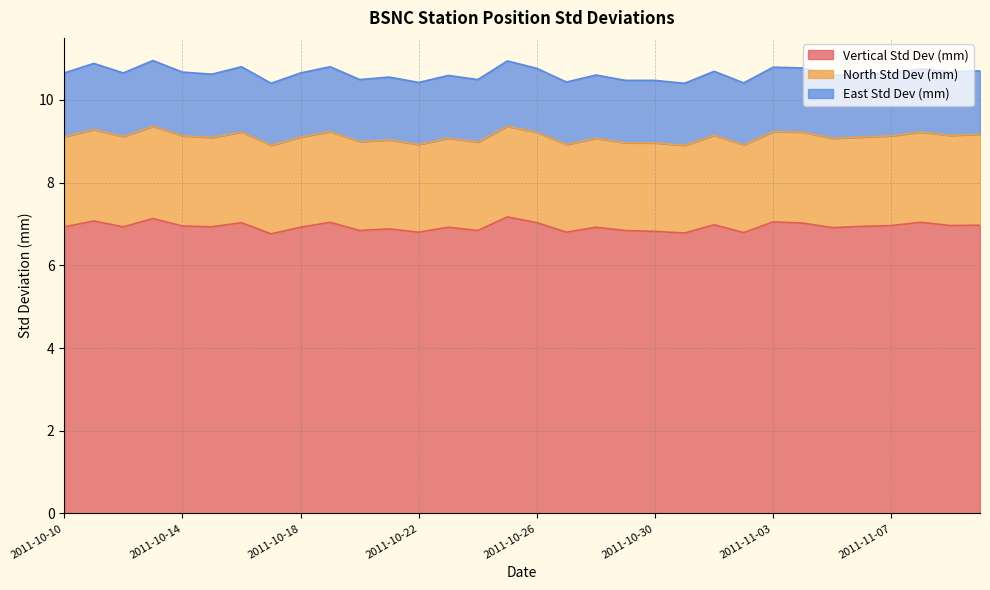

List the series in order of their peak value, highest first.

Vertical Std Dev (mm), North Std Dev (mm), East Std Dev (mm)